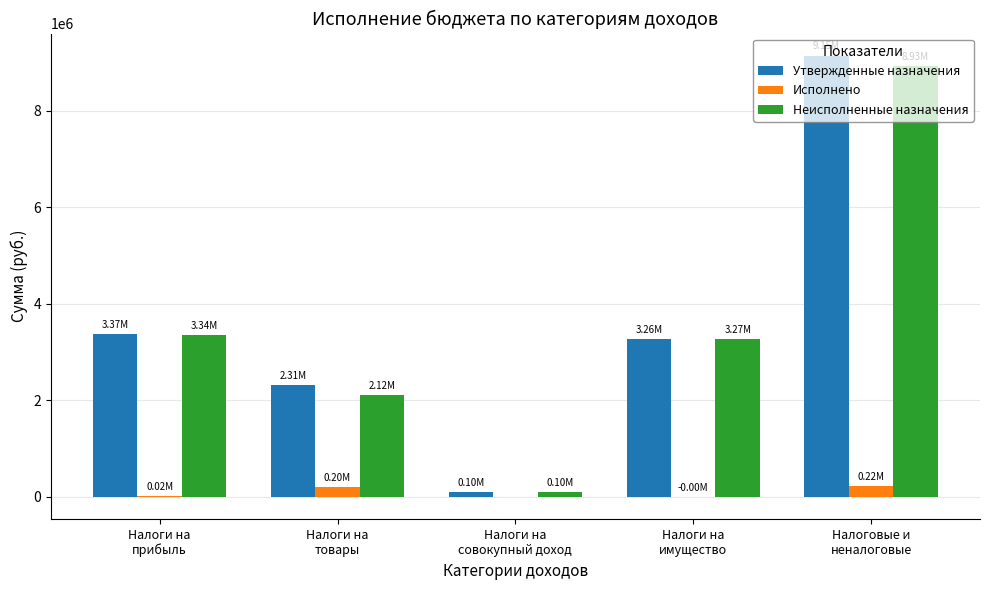

Which series has the largest total across all categories?

Утвержденные назначения